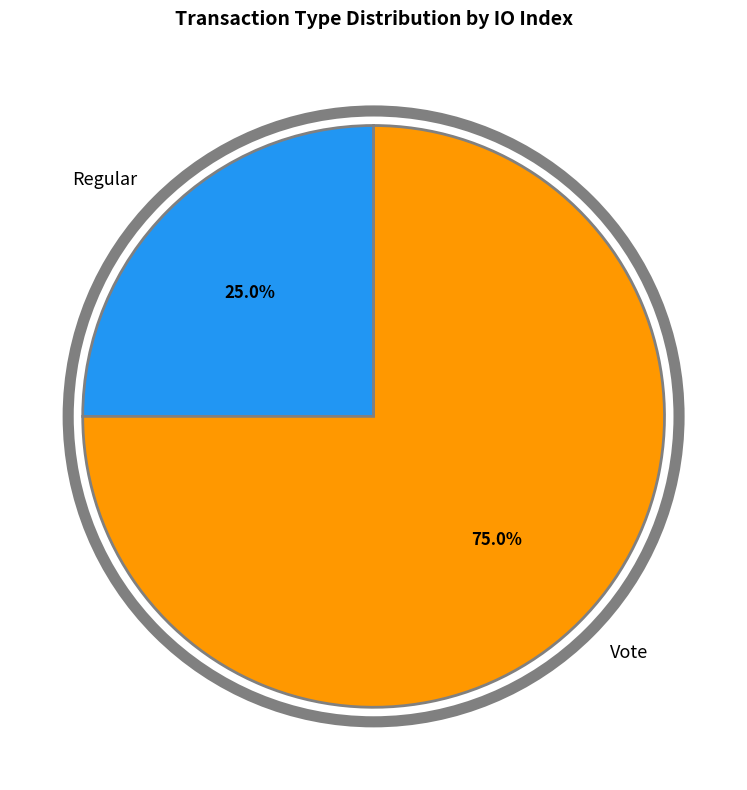

To the nearest percent, what is the difference between the Regular and Vote slice percentages?

50%